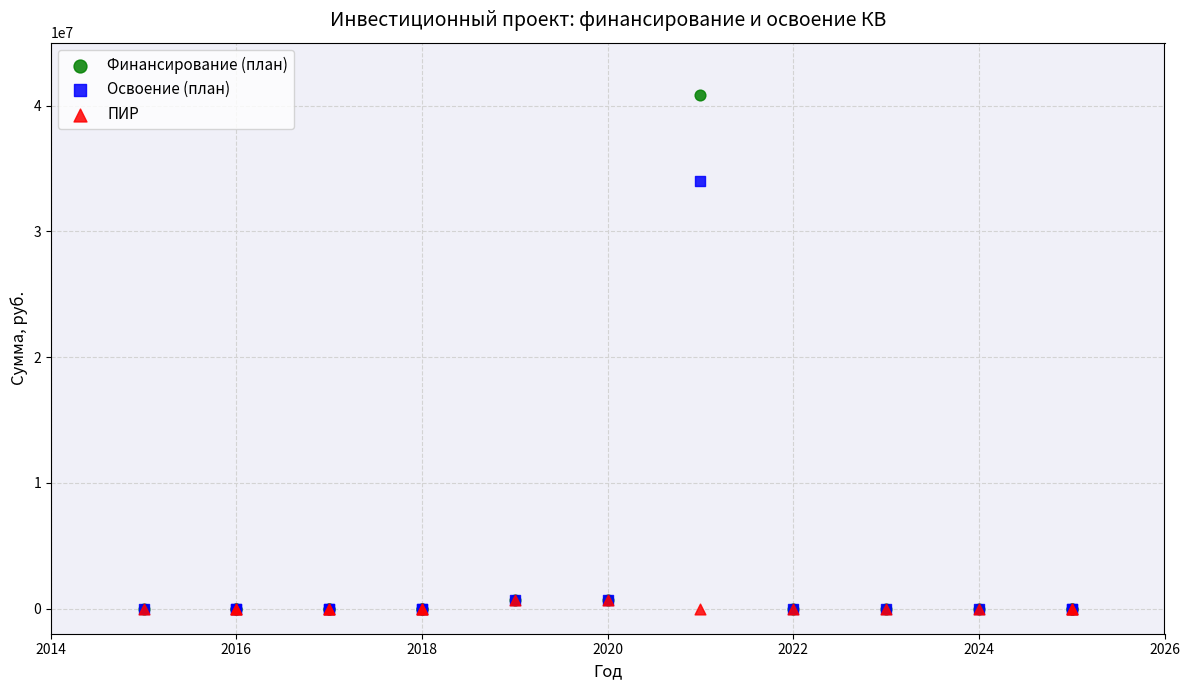

Which series has the largest Y range (max minus min)?

Финансирование (план)